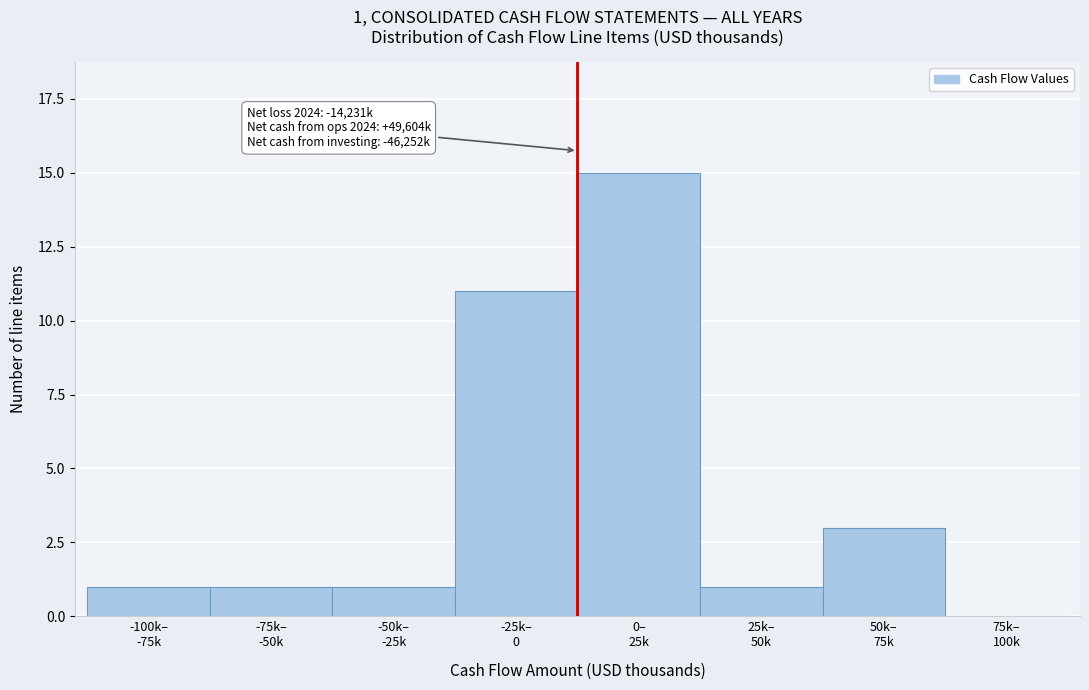

What is the sum of all values?

33